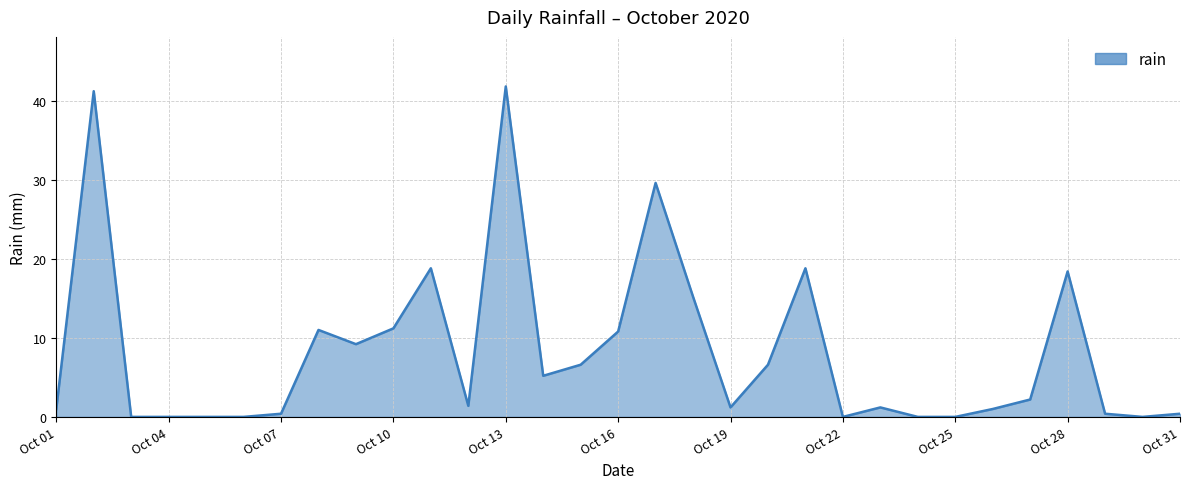

What is the greatest value displayed?

41.8